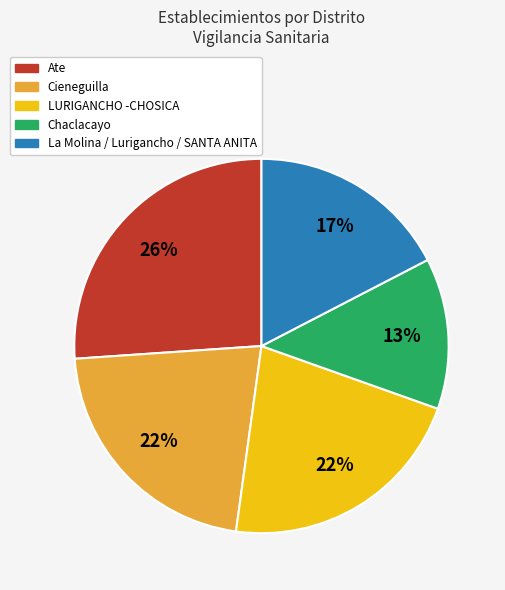

How many segments does this pie chart have?

5